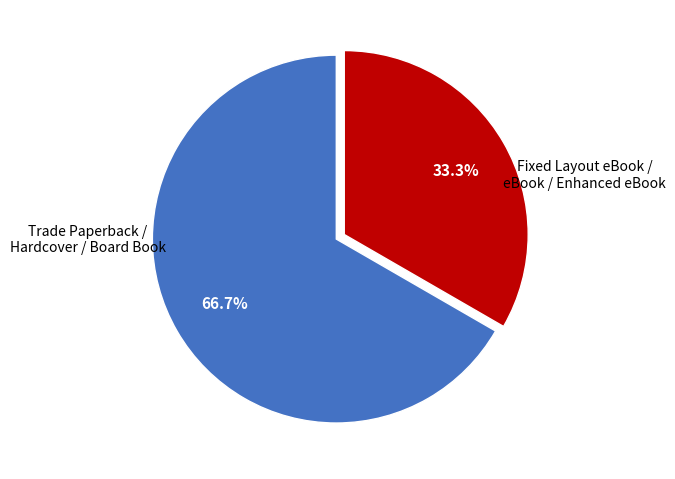

Is there any slice that represents more than half of the pie?

Yes